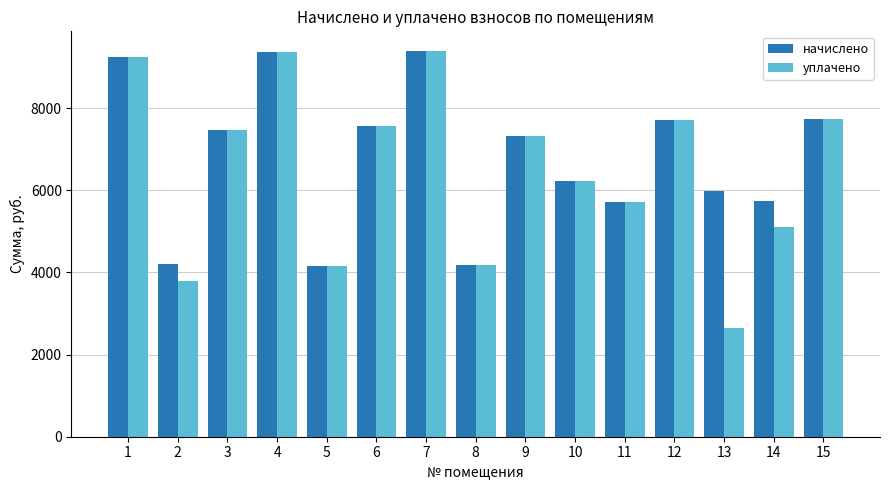

The value of уплачено at 7 is 14835.8. True or false?

False